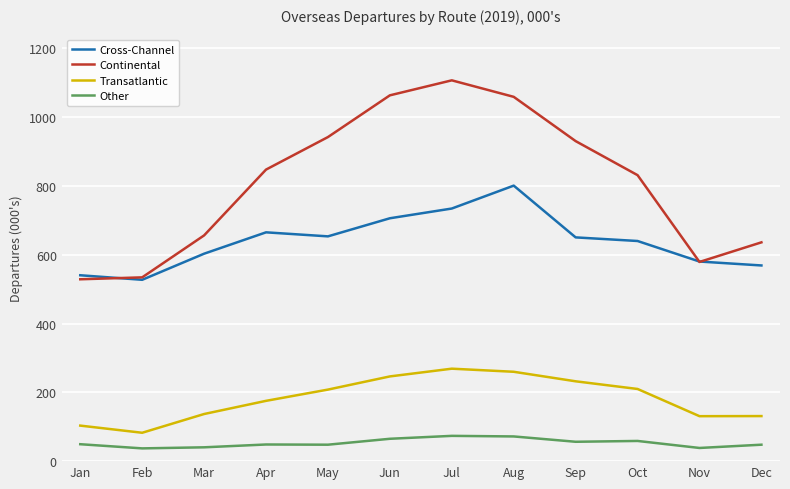

Count the number of categories in the chart.

12